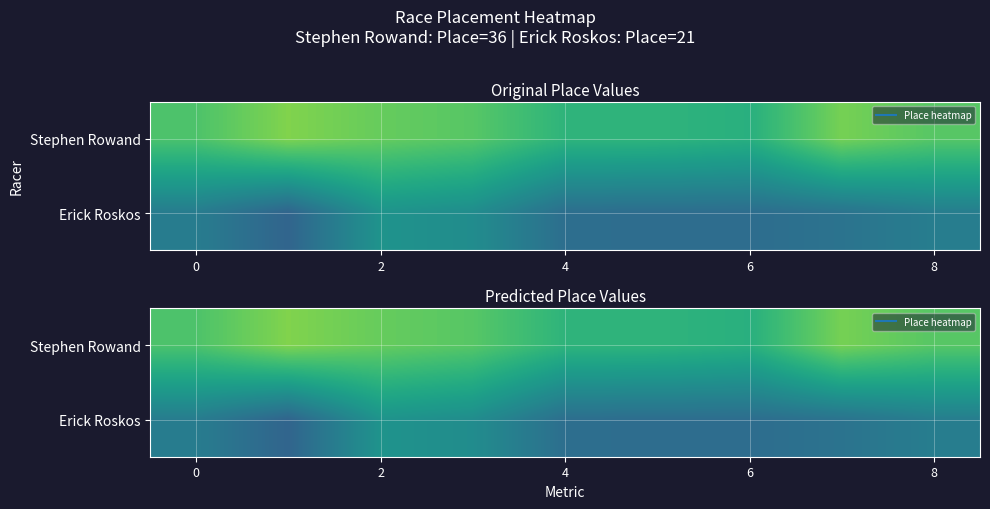

The Erick Roskos series shows 8.9 at 4. True or false?

False